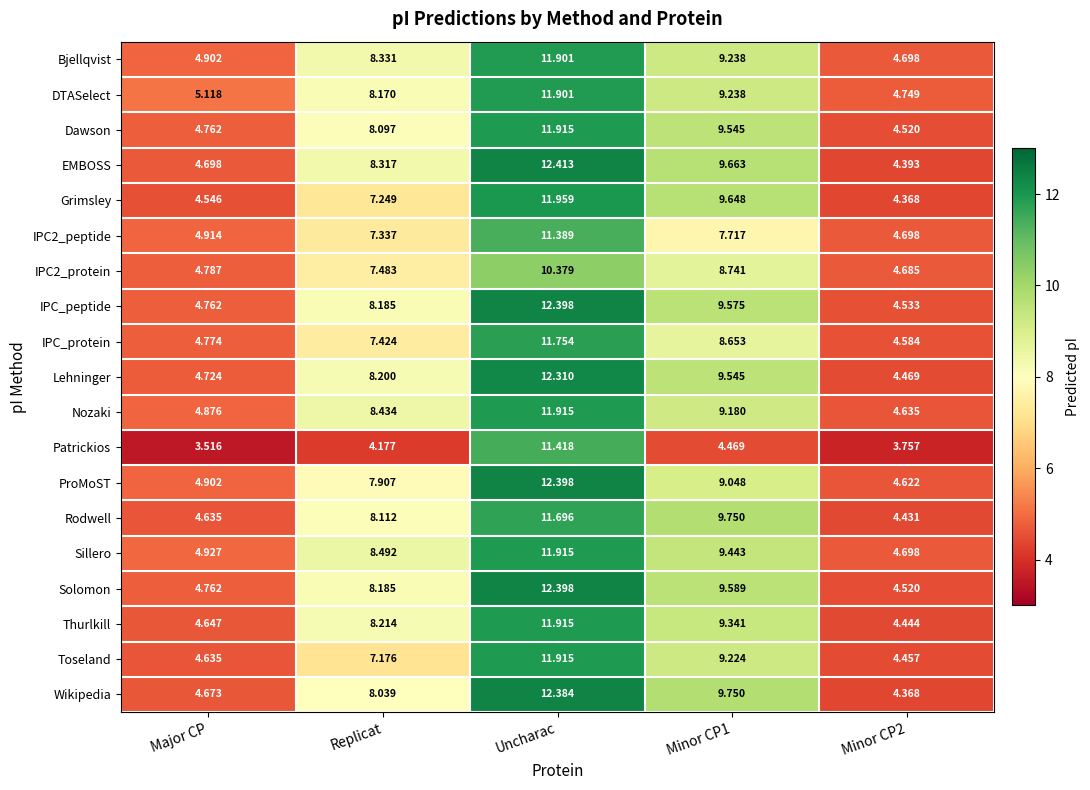

Between Uncharac and Minor CP1, which series saw the biggest shift?

Patrickios